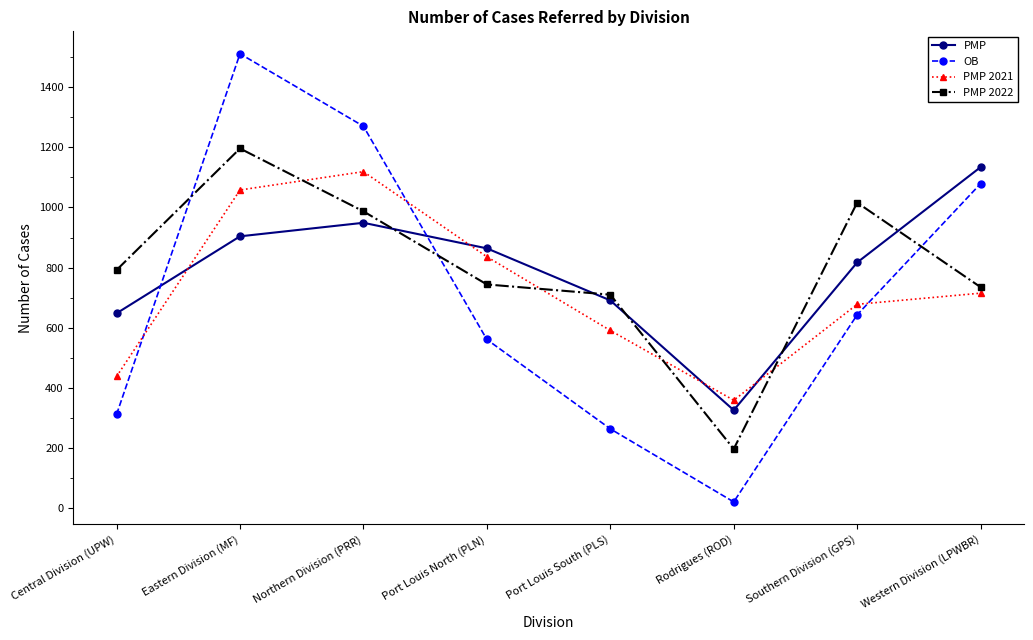

At Central Division (UPW), list the series in order from smallest to largest.

OB, PMP 2021, PMP, PMP 2022